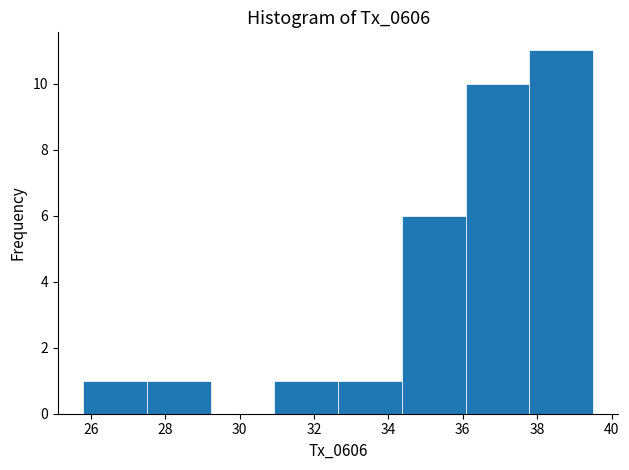

Which range on the x-axis has the tallest bar?

37.8 to 39.6